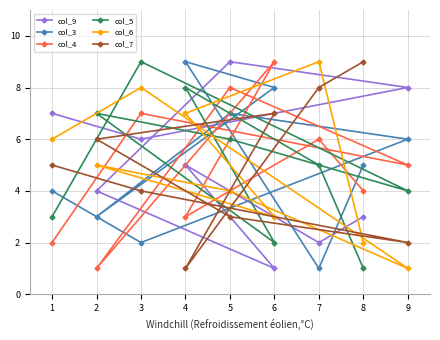

Reading right to left, what are all the values shown in this chart?

col_9: 9=8	8=3	7=2	6=1	5=9	4=5	3=6	2=4	1=7
col_3: 9=6	8=5	7=1	6=8	5=7	4=9	3=2	2=3	1=4
col_4: 9=5	8=4	7=6	6=9	5=8	4=3	3=7	2=1	1=2
col_5: 9=4	8=1	7=5	6=2	5=6	4=8	3=9	2=7	1=3
col_6: 9=1	8=2	7=9	6=3	5=4	4=7	3=8	2=5	1=6
col_7: 9=2	8=9	7=8	6=7	5=3	4=1	3=4	2=6	1=5